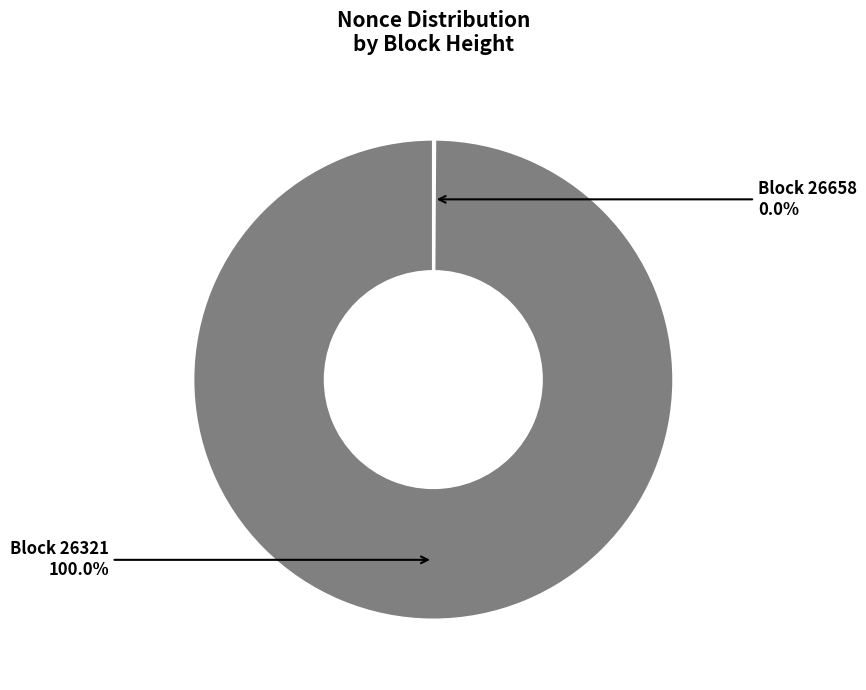

Is it true that 26658 is 9% of the pie?

False